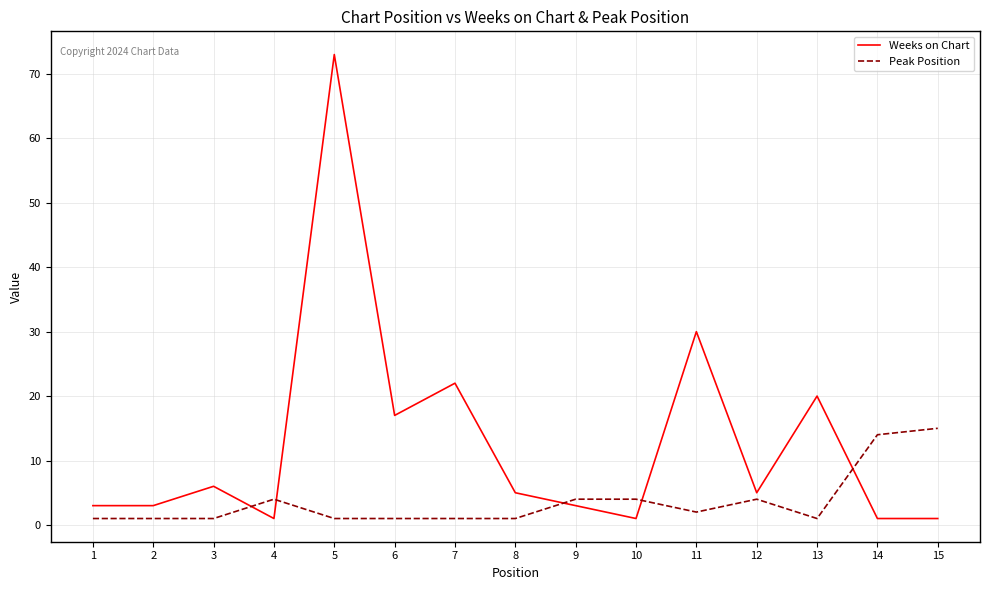

How many intersections are there between Peak Position and Weeks on Chart?

5